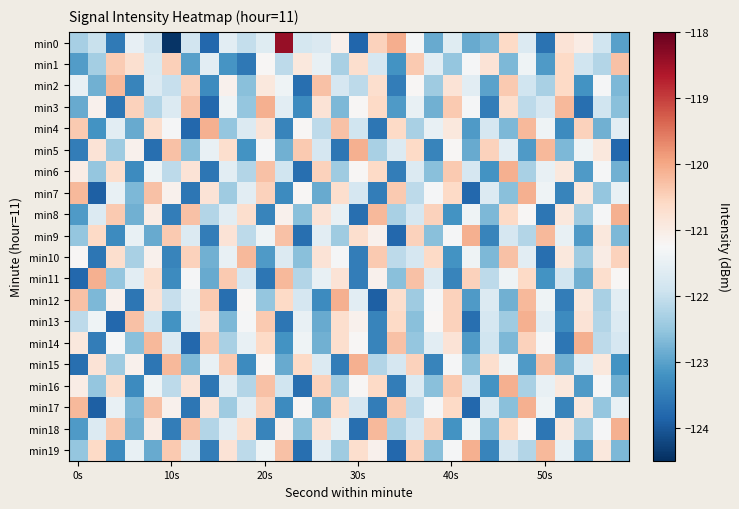

Which label corresponds to the smallest value in the chart?

10s